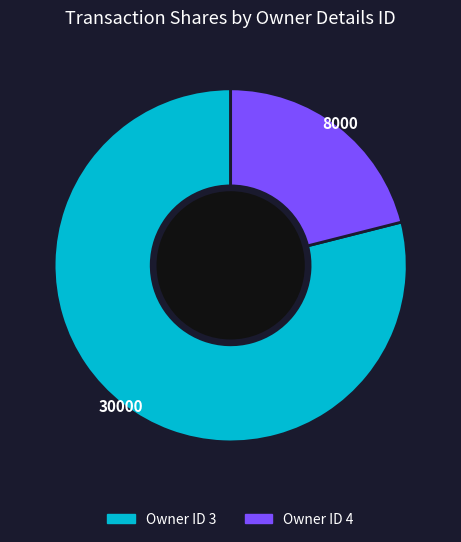

How many segments does this pie chart have?

2